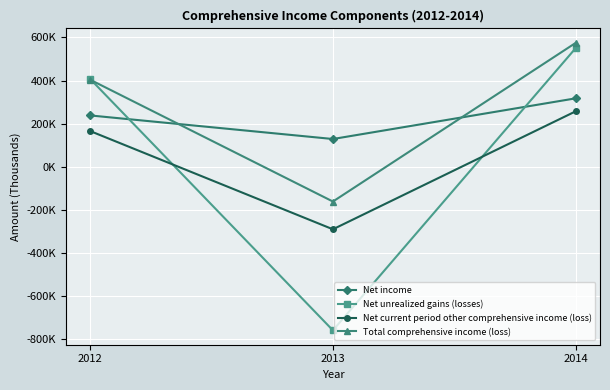

What is the spread (max minus min) of values at 2013?

887357